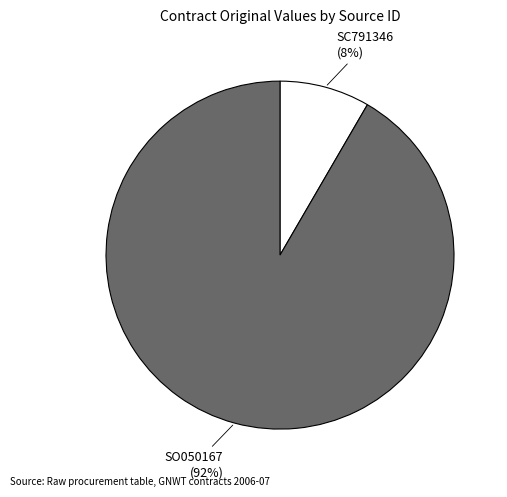

How many slices are in this pie chart?

2